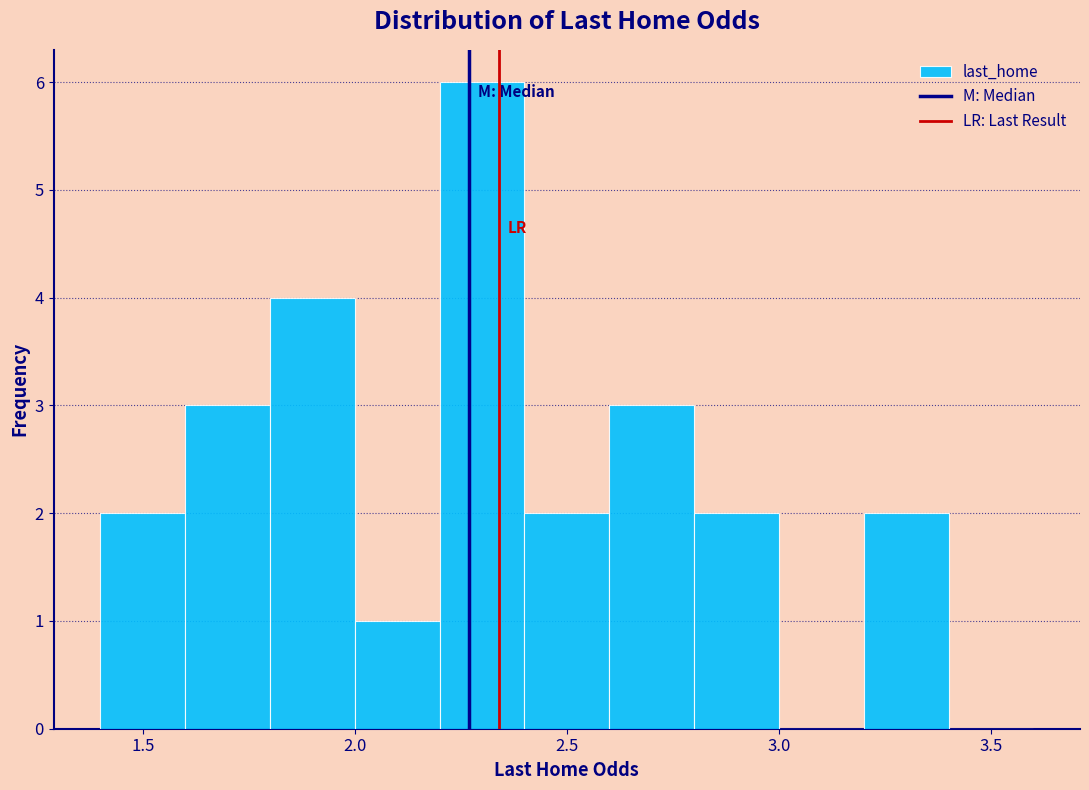

Reading left to right, list every bar in this chart as the range it spans on the x-axis followed by its height. The values are not printed on the chart, so give them approximately, as read against the axis.

1.4 to 1.6: 2
1.6 to 1.8: 3
1.8 to 2.0: 4
2.0 to 2.2: 1
2.2 to 2.4: 6
2.4 to 2.6: 2
2.6 to 2.8: 3
2.8 to 3.0: 2
3.0 to 3.2: 0
3.2 to 3.4: 2
3.4 to 3.6: 0